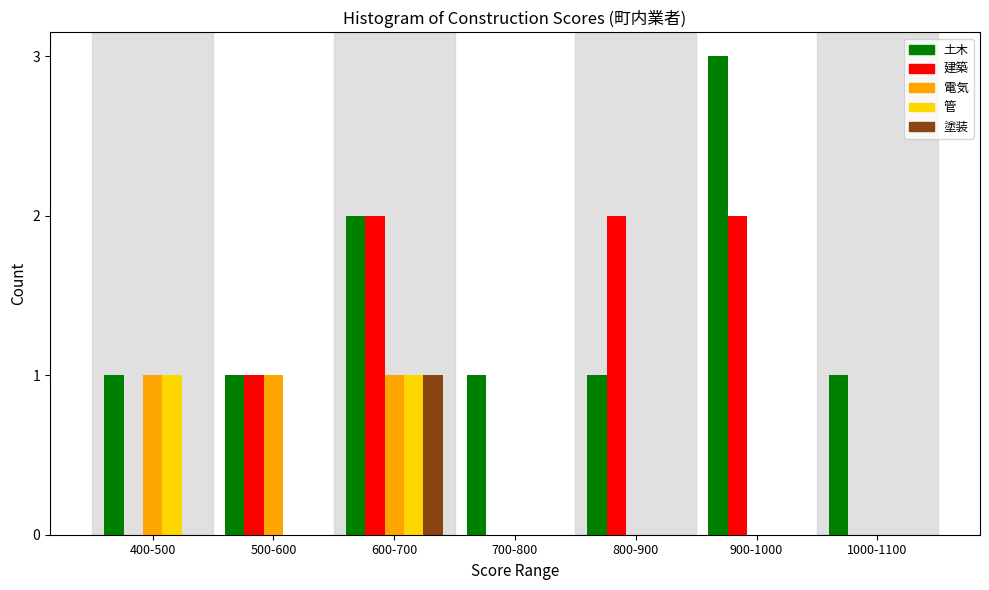

The 管 series shows 1 at 600-700. True or false?

True